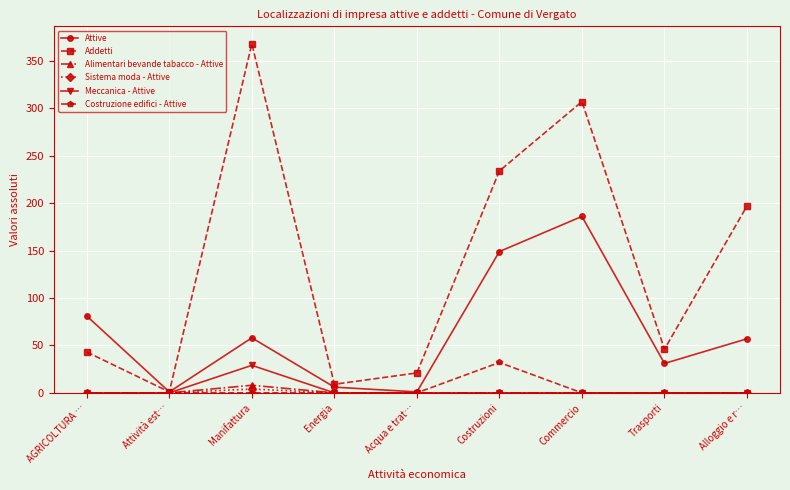

The Costruzione edifici - Attive series shows 12 at Costruzioni. True or false?

False